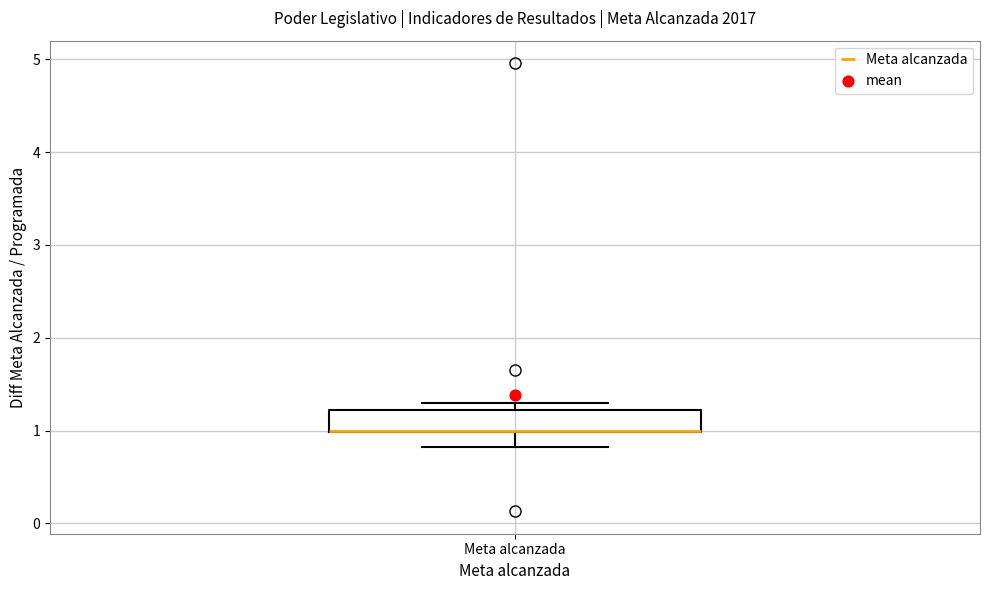

Transcribe this box plot: give where the median line is, the range the box spans, and where the two whiskers end, as read against the y-axis. The values are not printed on the chart, so give them approximately, as read against the axis.

median 1.0 (drawn on the box's lower edge), box 1.0 to 1.2, whiskers 0.8 to 1.3